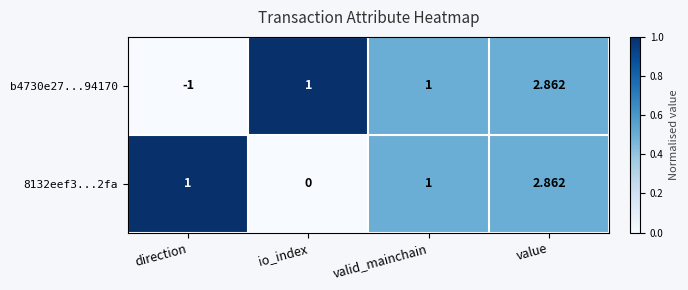

Is the value of b4730e27...94170 at direction greater than the value of 8132eef3...2fa at direction?

No